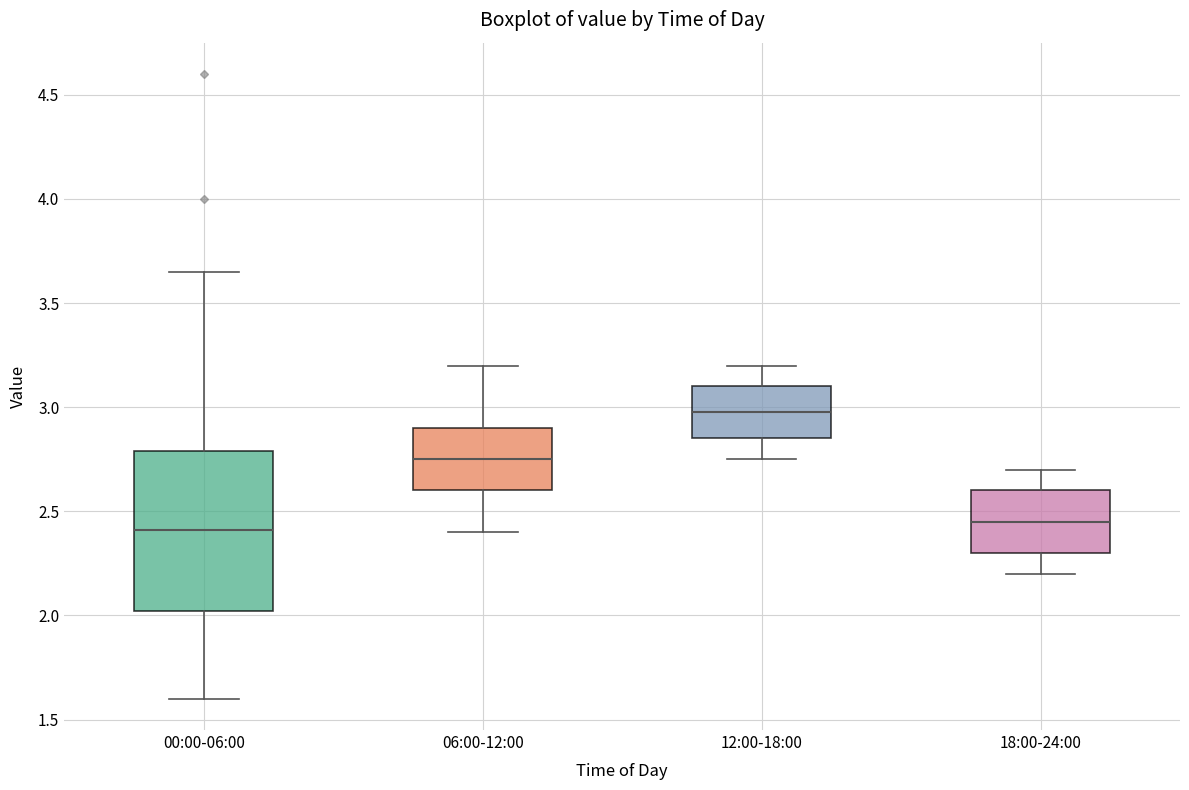

Reading left to right, transcribe this box plot: for each box, give where its median line is, the range the box spans, and where its two whiskers end, as read against the y-axis. The values are not printed on the chart, so give them approximately, as read against the axis.

00:00-06:00: median 2.40, box 2.00 to 2.80, whiskers 1.60 to 3.65
06:00-12:00: median 2.75, box 2.60 to 2.90, whiskers 2.40 to 3.20
12:00-18:00: median 3.00, box 2.85 to 3.10, whiskers 2.75 to 3.20
18:00-24:00: median 2.45, box 2.30 to 2.60, whiskers 2.20 to 2.70